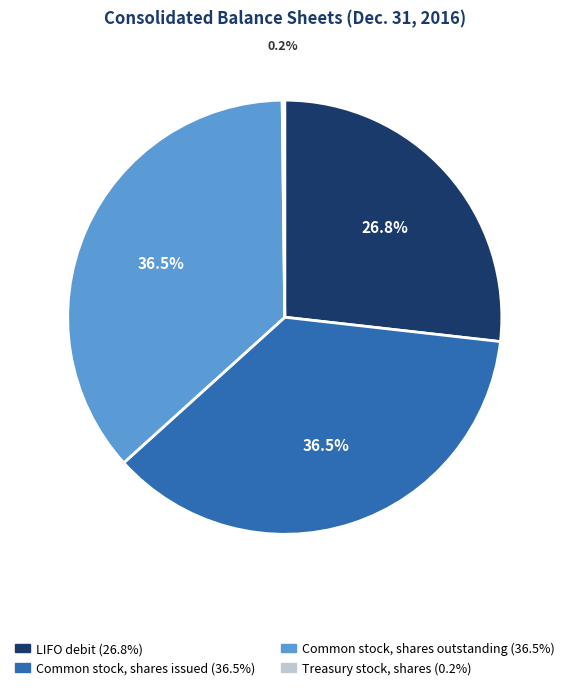

Does Common stock, shares issued represent more than half of the total?

No